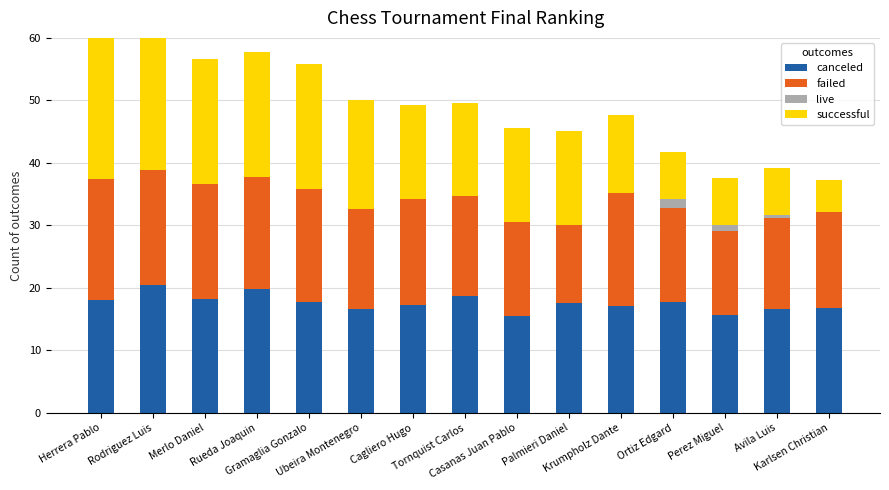

Is the value of failed at Karlsen Christian greater than the value of live at Rueda Joaquin?

Yes